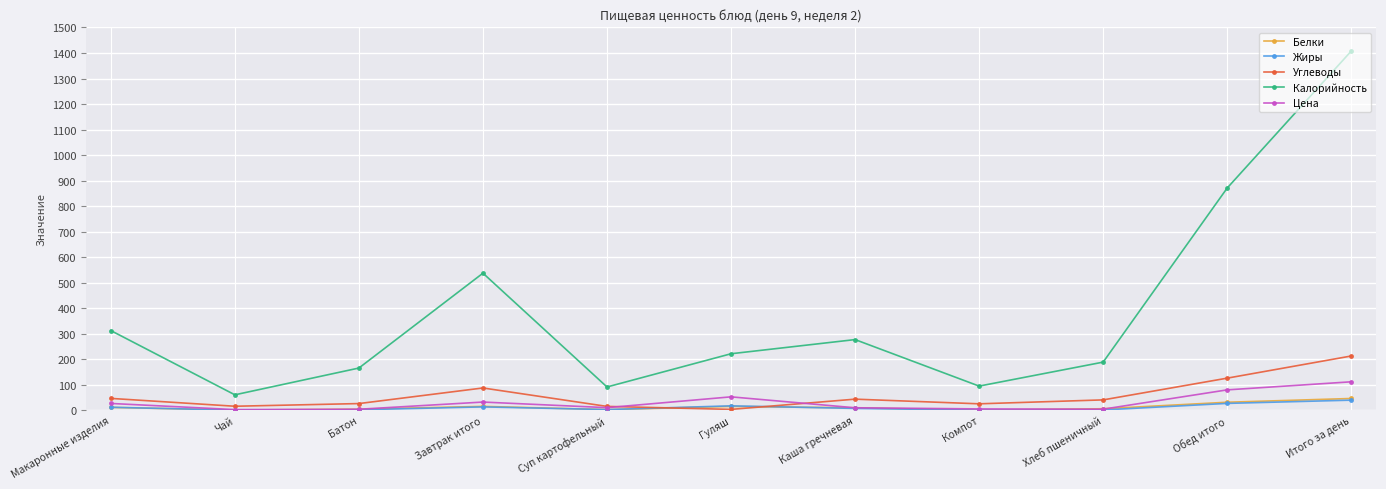

What is the minimum value for Калорийность?

60.0